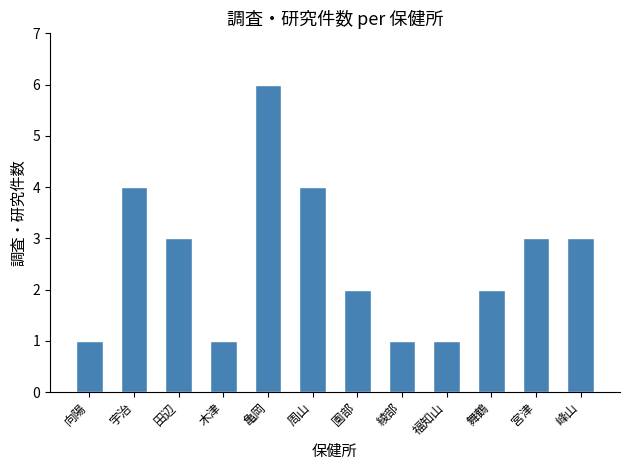

Reading left to right, what are all the values shown in this chart?

1	4	3	1	6	4	2	1	1	2	3	3